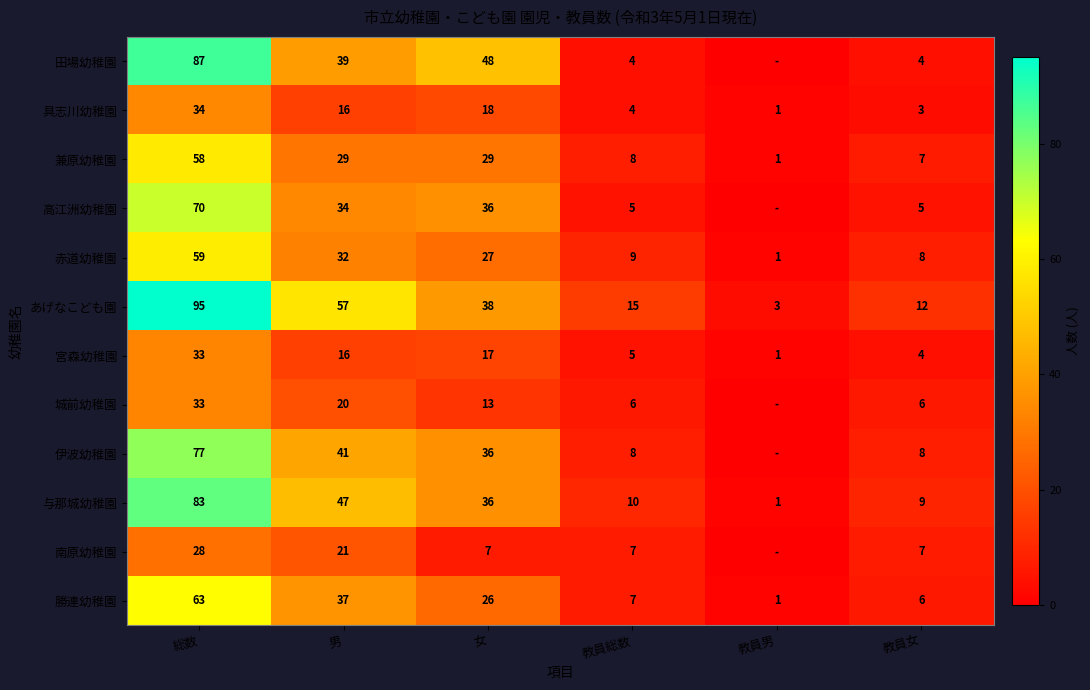

What is the sum of all 赤道幼稚園 values?

136